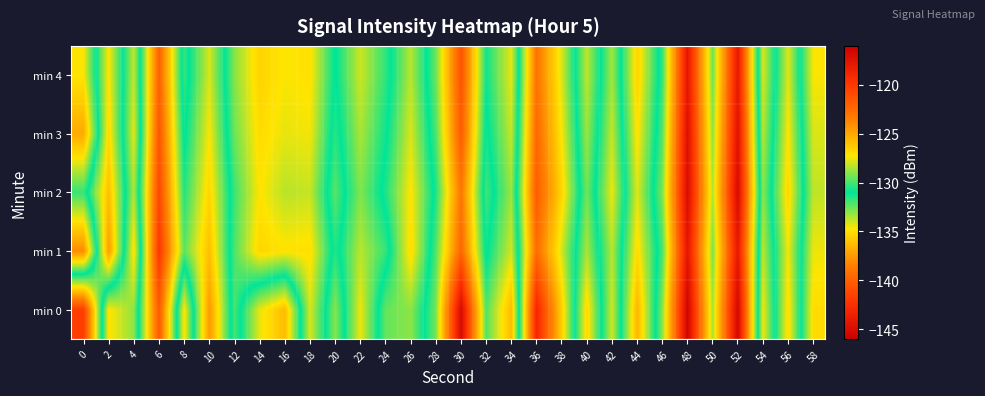

How many distinct data groups are displayed?

5